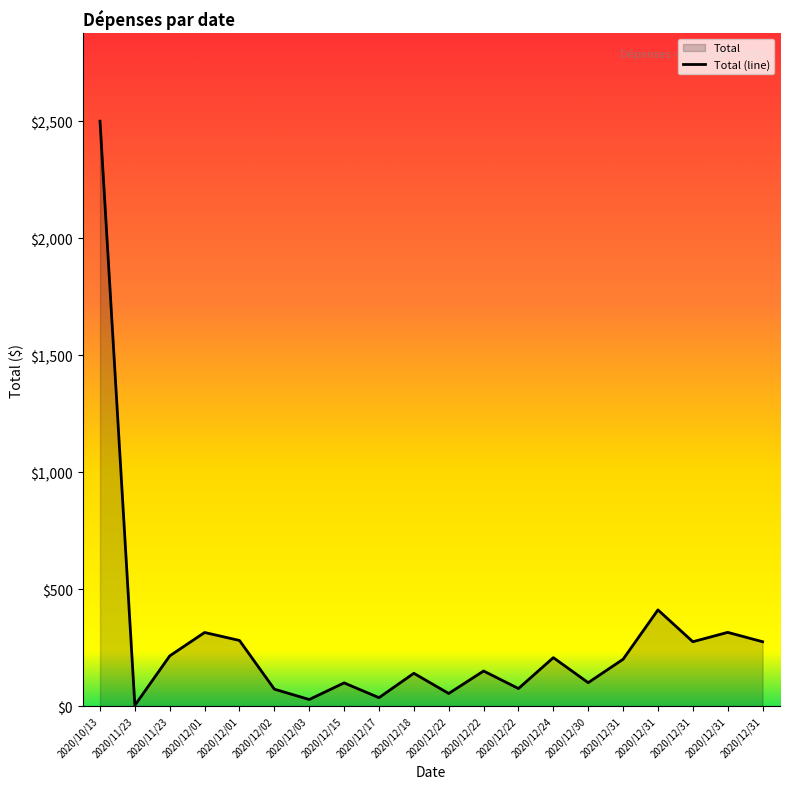

Is it true that the value at 2020/12/15 is 99.0?

True